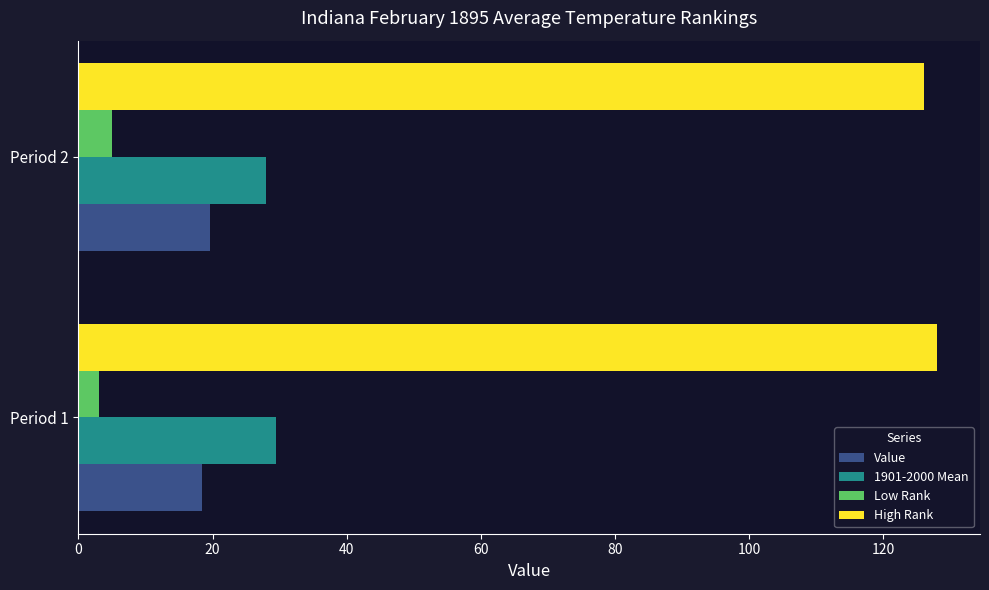

Count the number of data series in this chart.

4